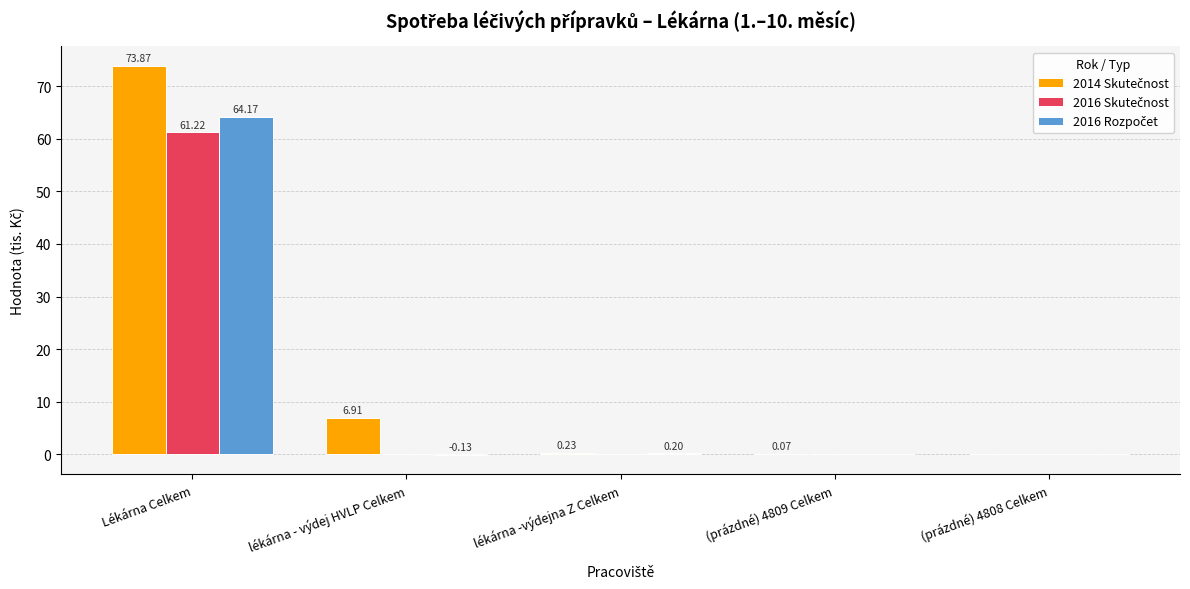

At which category is the sum across all series the highest?

Lékárna Celkem